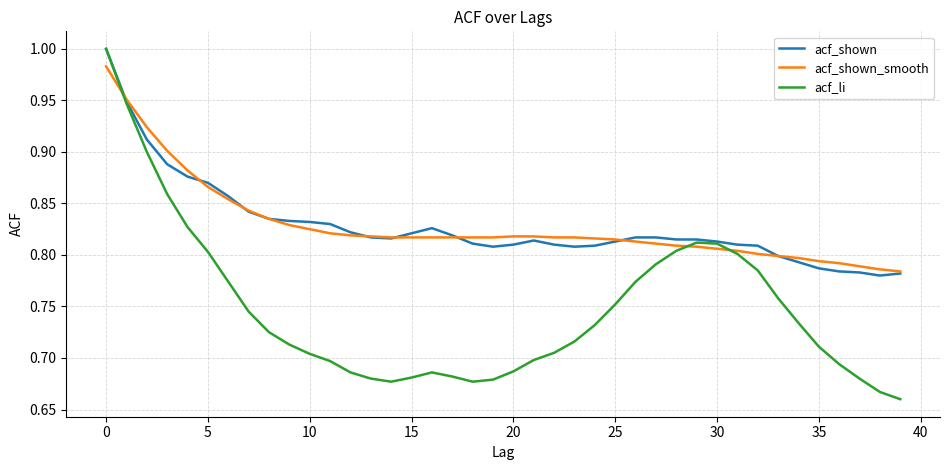

Which series has the widest spread of values?

acf_li